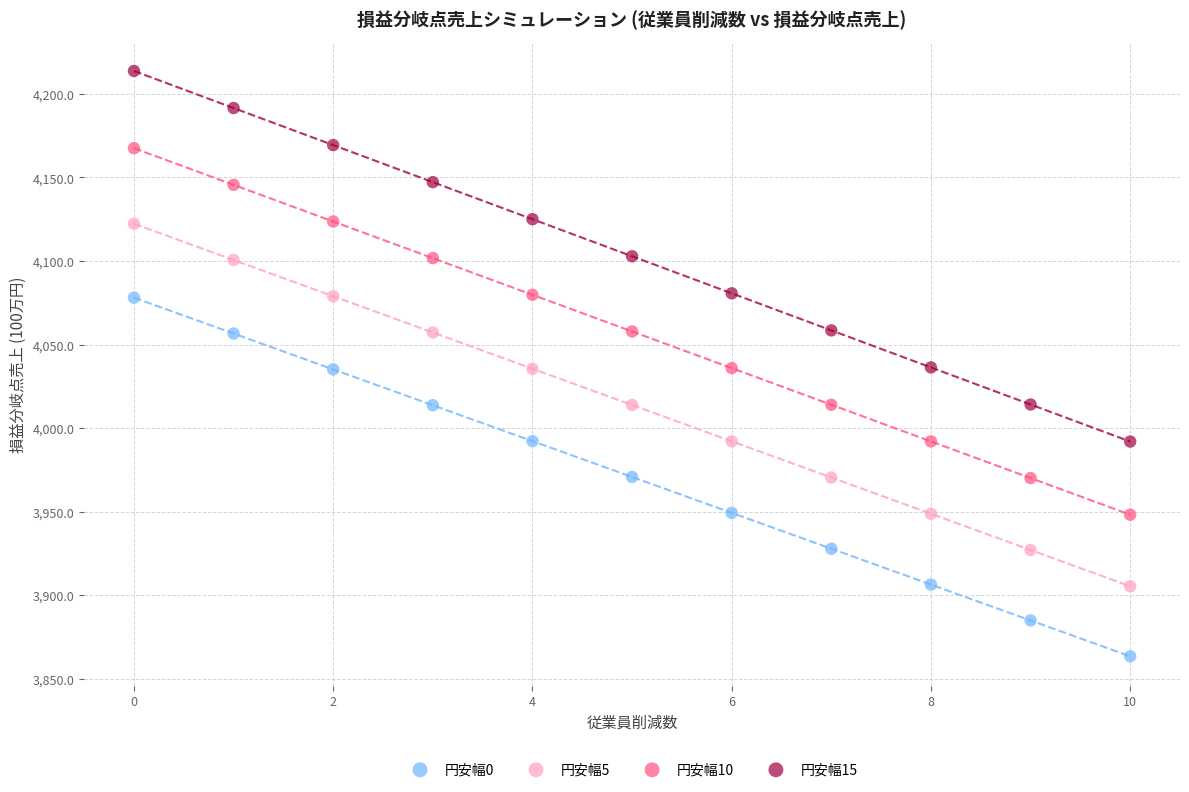

Across all data points, what is the range of Y values (max minus min)?

350.3